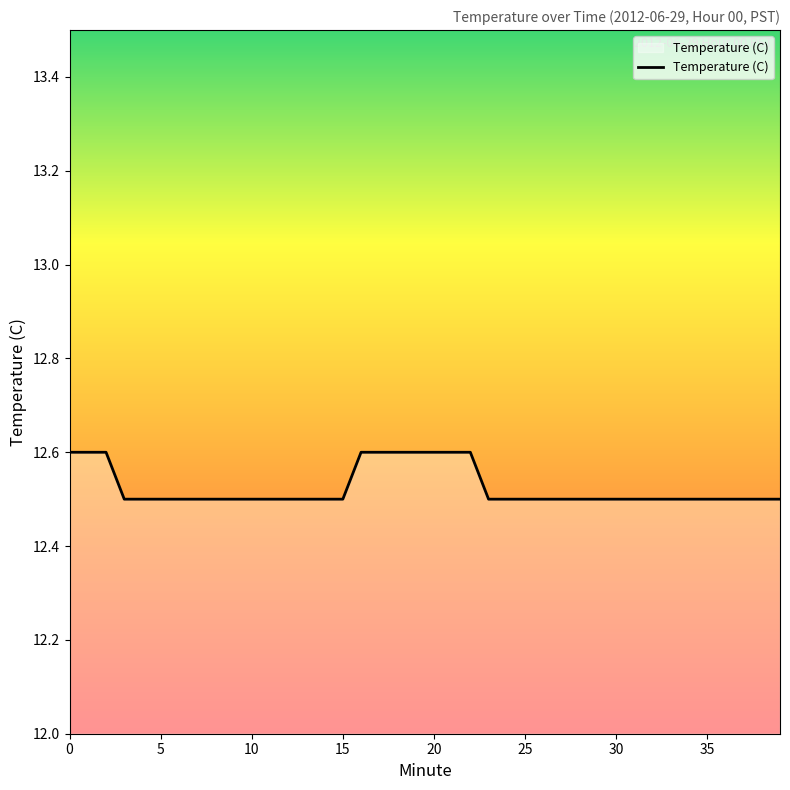

What is the minimum value shown in the chart?

12.5